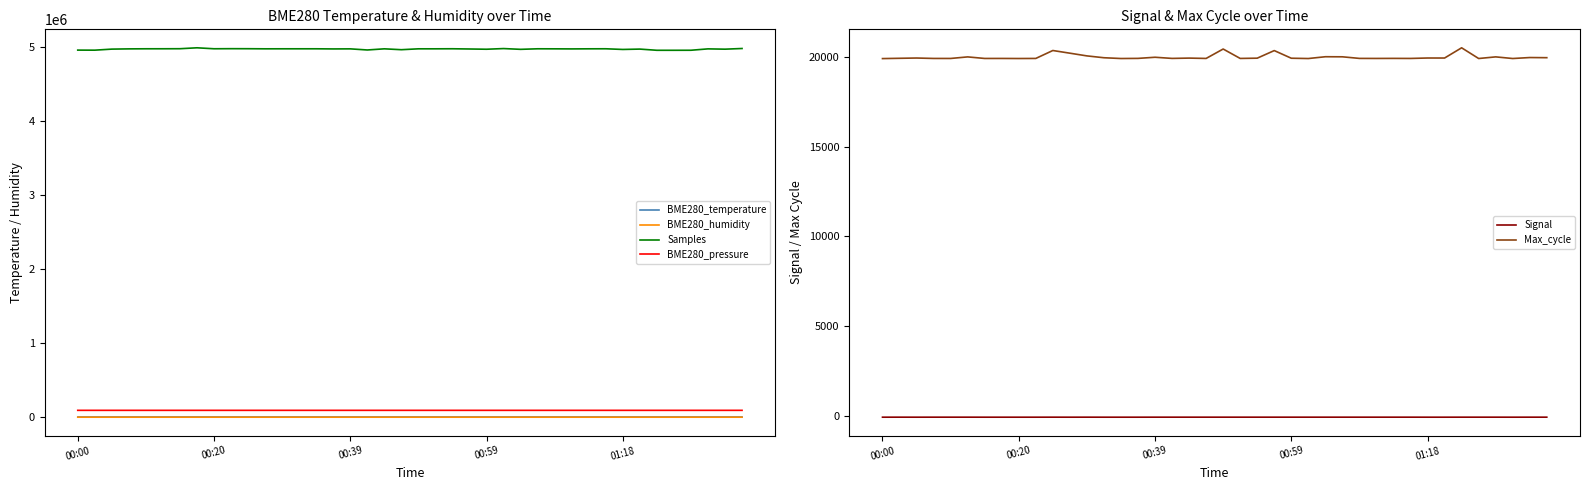

Count the number of categories in the chart.

40